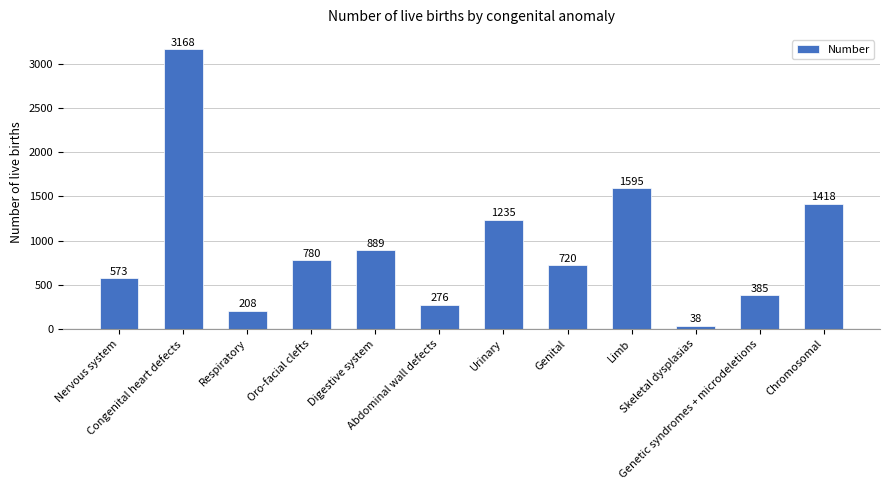

List the labels in order of value, largest first.

Congenital heart defects, Limb, Chromosomal, Urinary, Digestive system, Oro-facial clefts, Genital, Nervous system, Genetic syndromes + microdeletions, Abdominal wall defects, Respiratory, Skeletal dysplasias